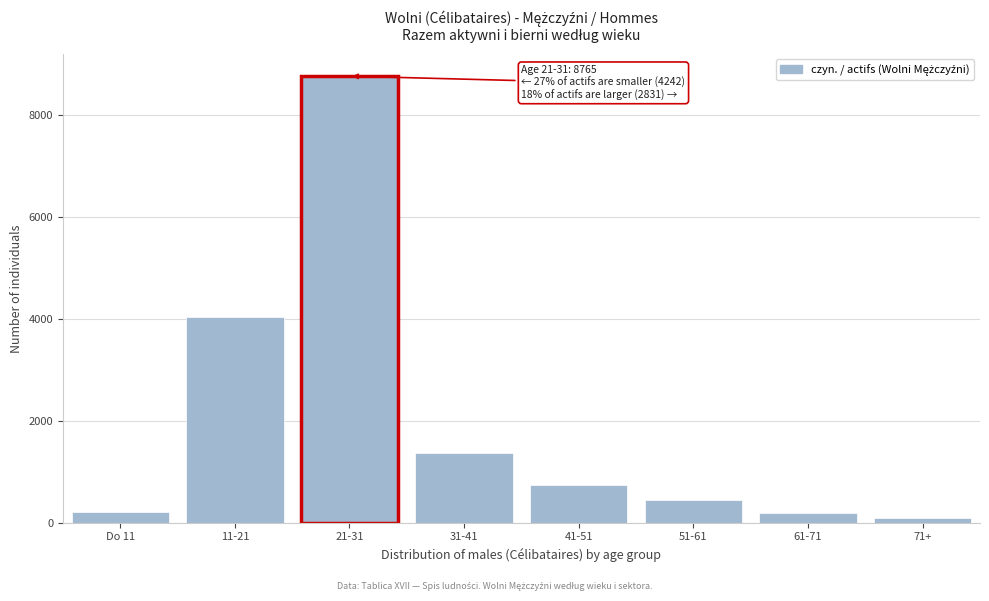

What is the ratio of the value at Do 11 to the value at 51-61?

0.5